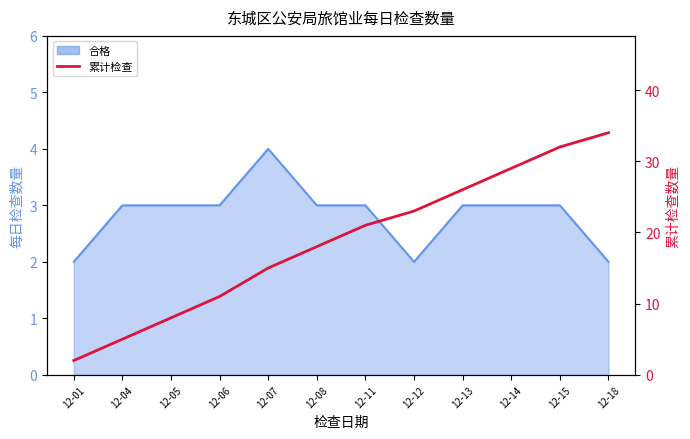

The value at 12-08 is 31. True or false?

False